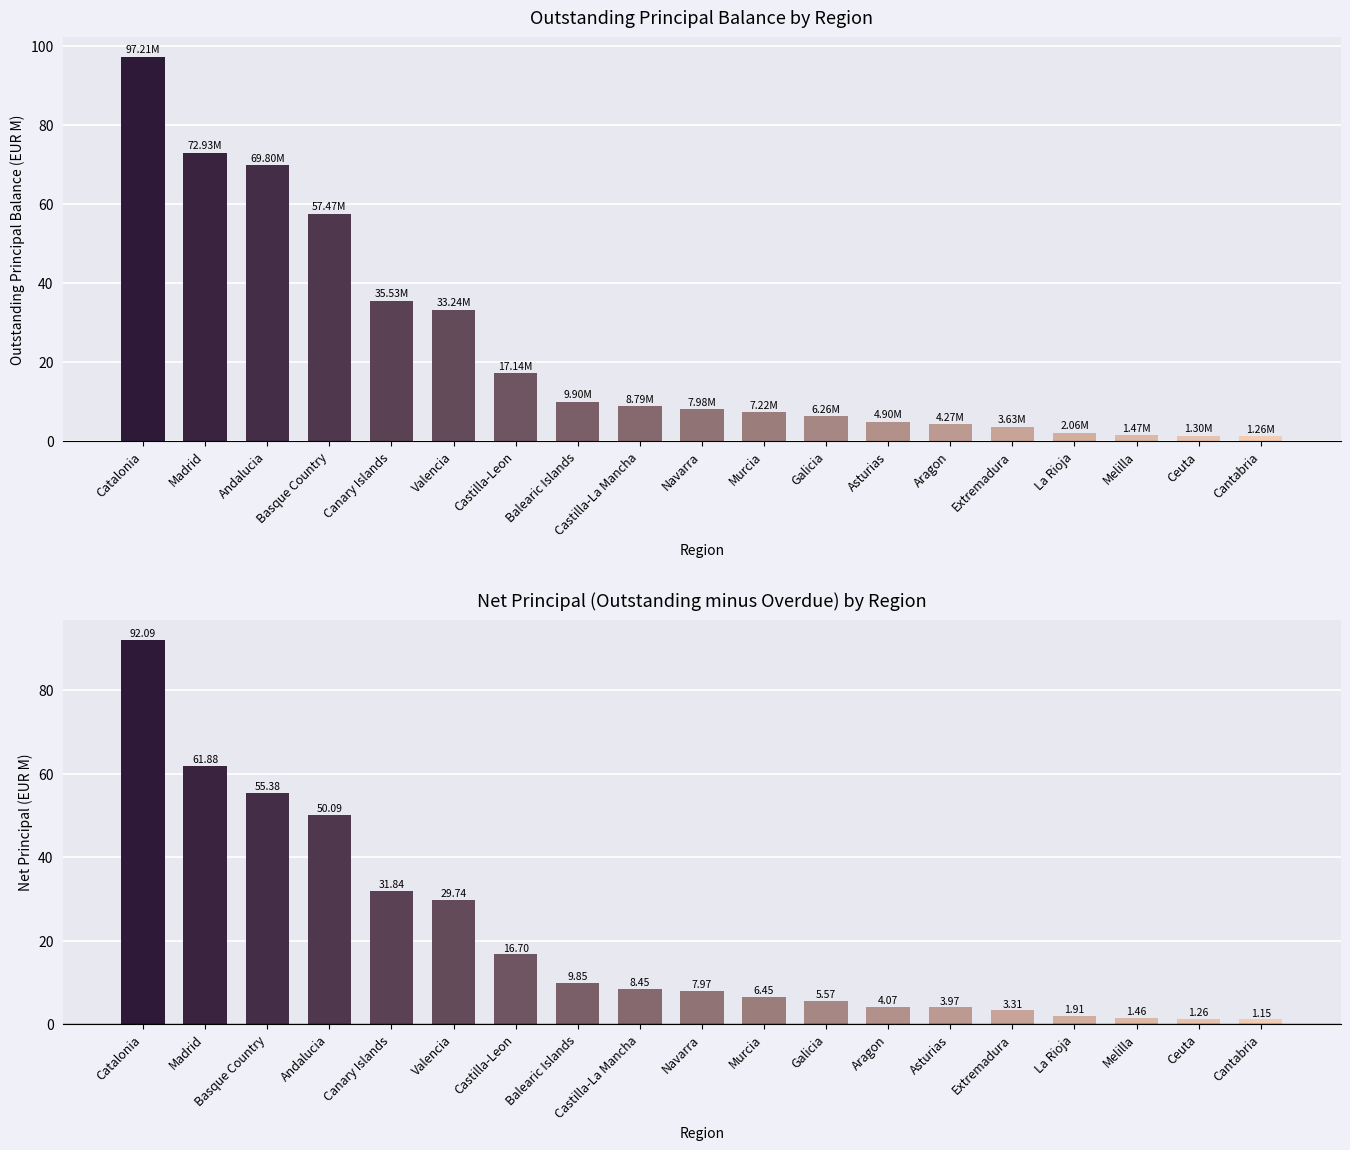

Is it true that Outstanding Principal Balance equals 33.2 at Valencia?

True